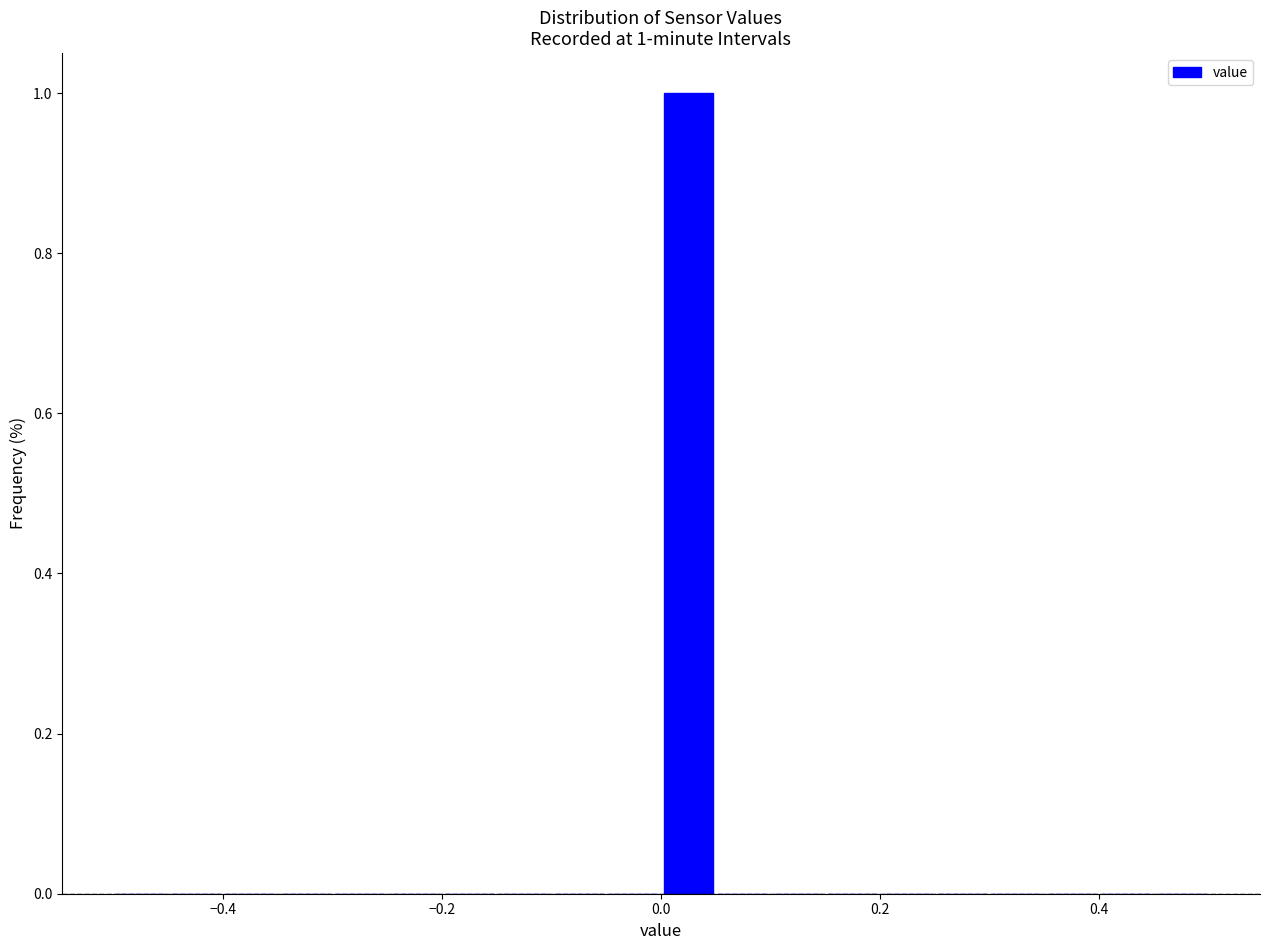

Around what value on the x-axis is the tallest bar? Give the approximate position of its centre, as read against the axis.

0.02